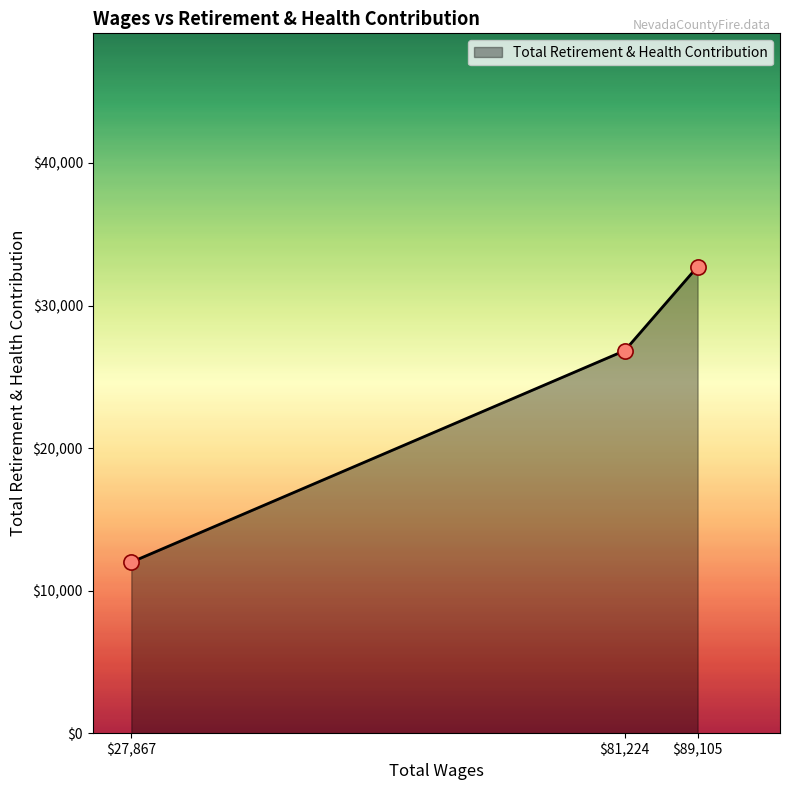

What is the average value?

23856